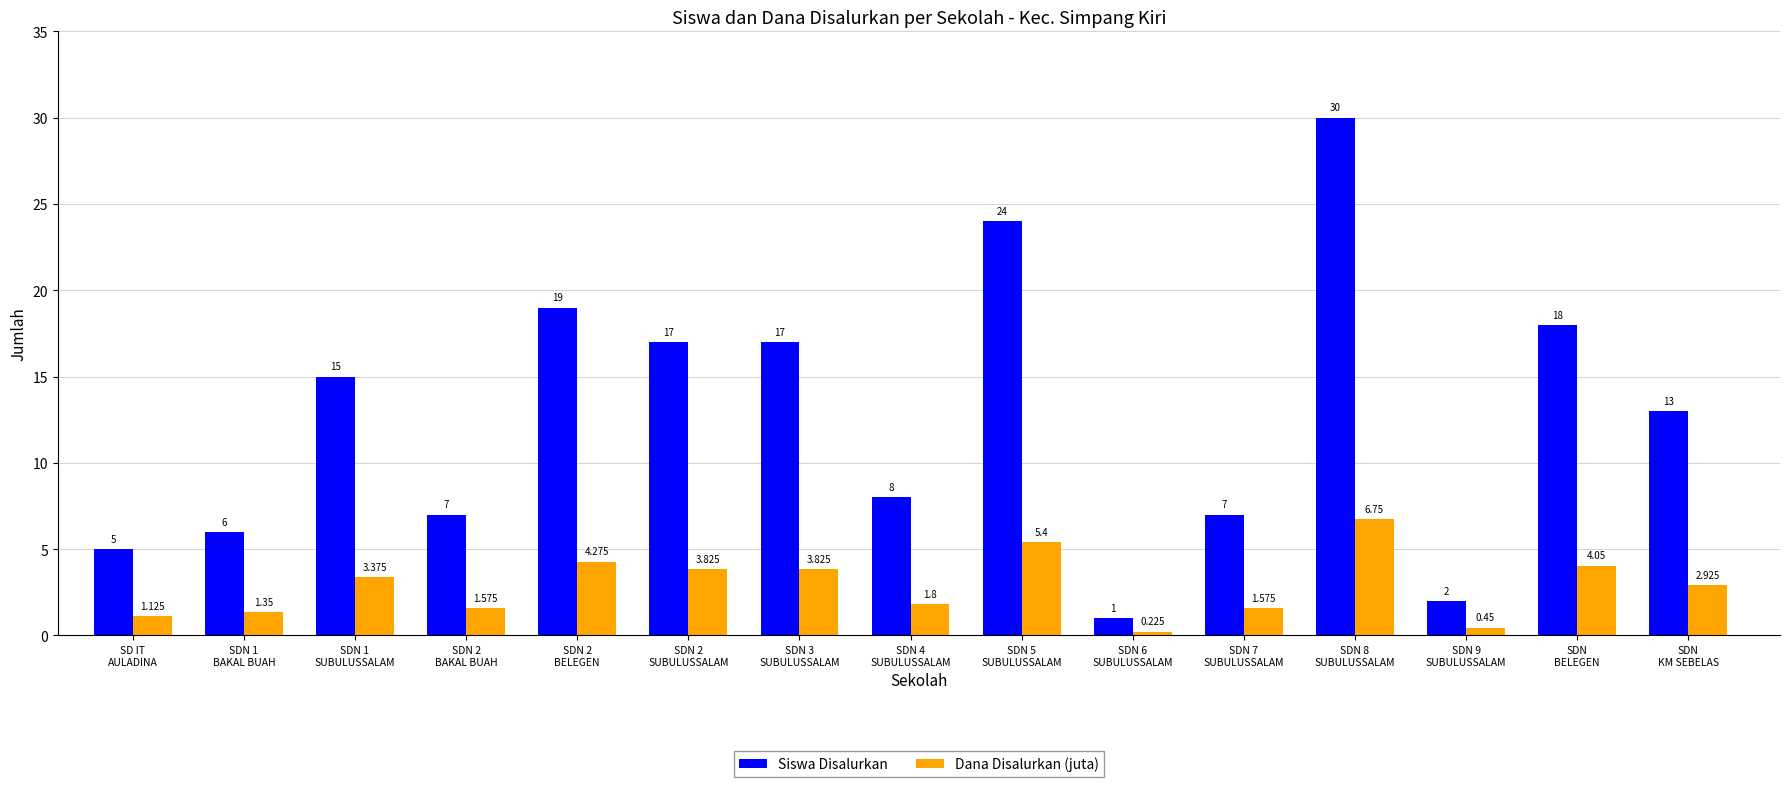

What is the sum of the Siswa Disalurkan values at SD IT
AULADINA and SDN
BELEGEN?

23.0